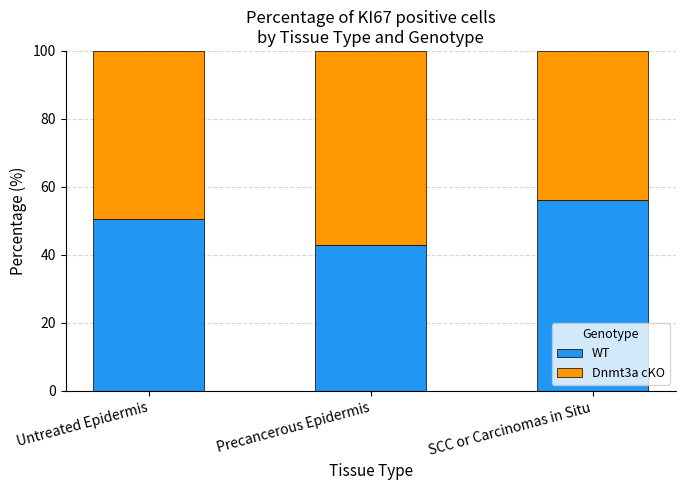

What value does the WT series have at Untreated Epidermis?

50.6